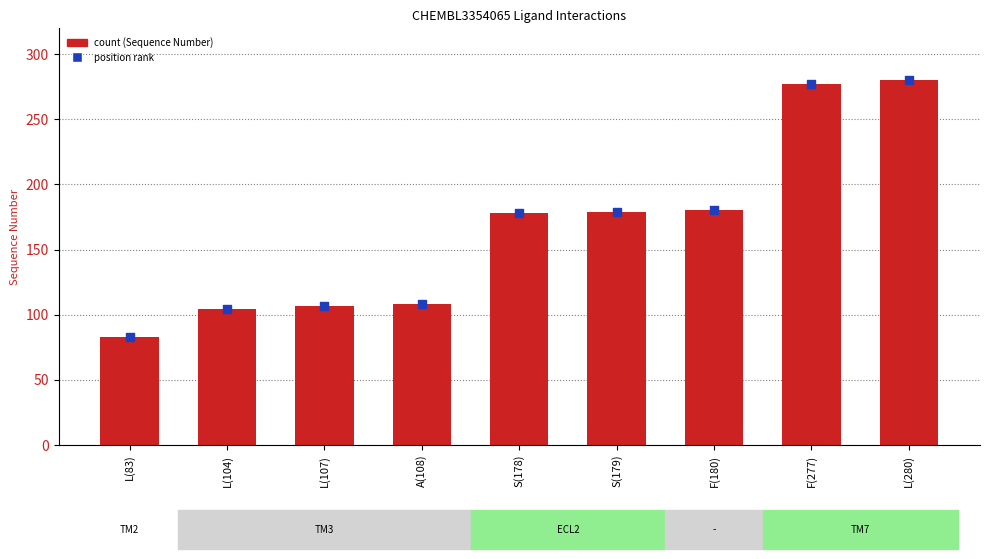

Which series has the largest Y range (max minus min)?

Sequence Number